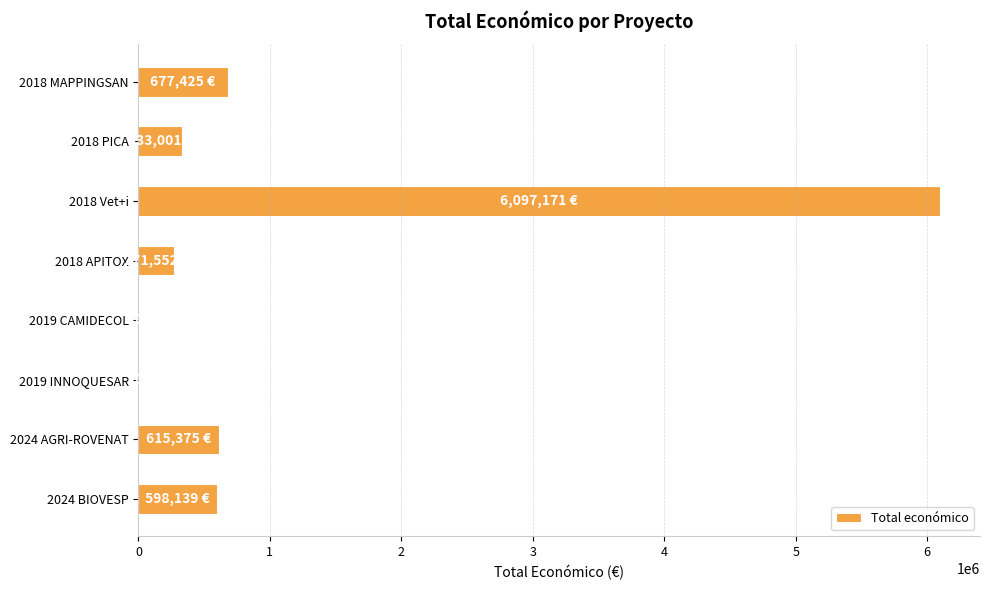

Is it true that the value at 2024 AGRI-ROVENAT is 615375?

True